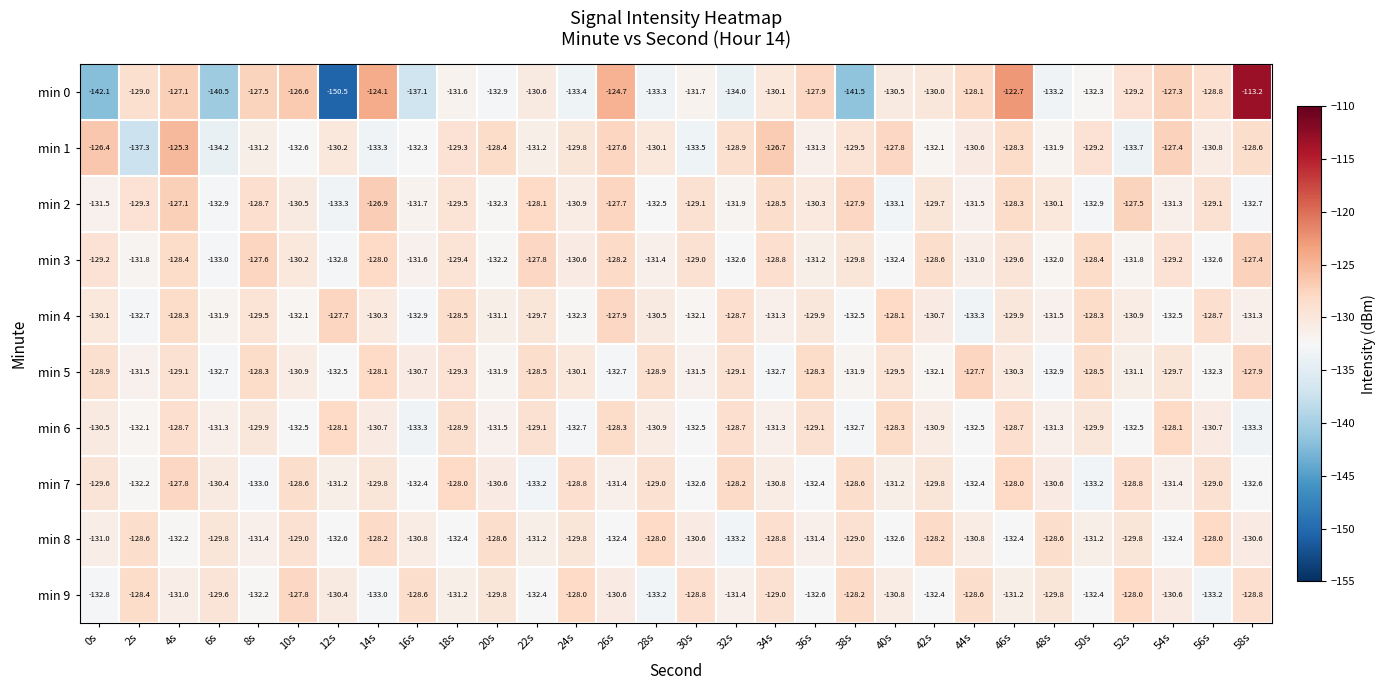

What is the spread (max minus min) of values at 26s?

8.0